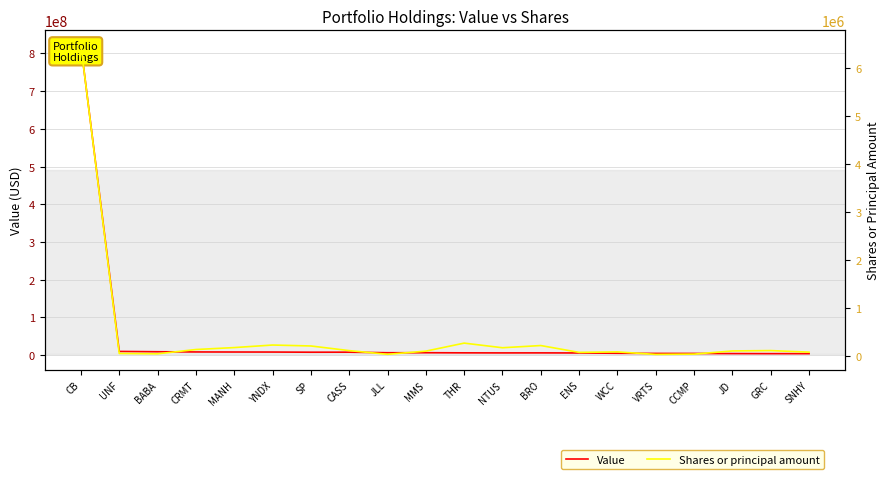

Reading right to left, list all the values displayed in this chart.

Value: SNHY=4041000	GRC=4079000	JD=4249000	CCMP=4607000	VRTS=4669000	WCC=5090000	ENS=5895000	BRO=6133000	NTUS=6056000	THR=6216000	MMS=6527000	JLL=6475000	CASS=7972000	SP=7900000	YNDX=8323000	MANH=8407000	CRMT=8584000	BABA=9138000	UNF=9976000	CB=819957000
Shares or principal amount: SNHY=83855	GRC=116554	JD=109081	CCMP=42830	VRTS=36493	WCC=89149	ENS=78985	BRO=221157	NTUS=175550	THR=271791	MMS=105094	JLL=39008	CASS=115844	SP=212362	YNDX=231838	MANH=178829	CRMT=138683	BABA=49253	UNF=56396	CB=6455336